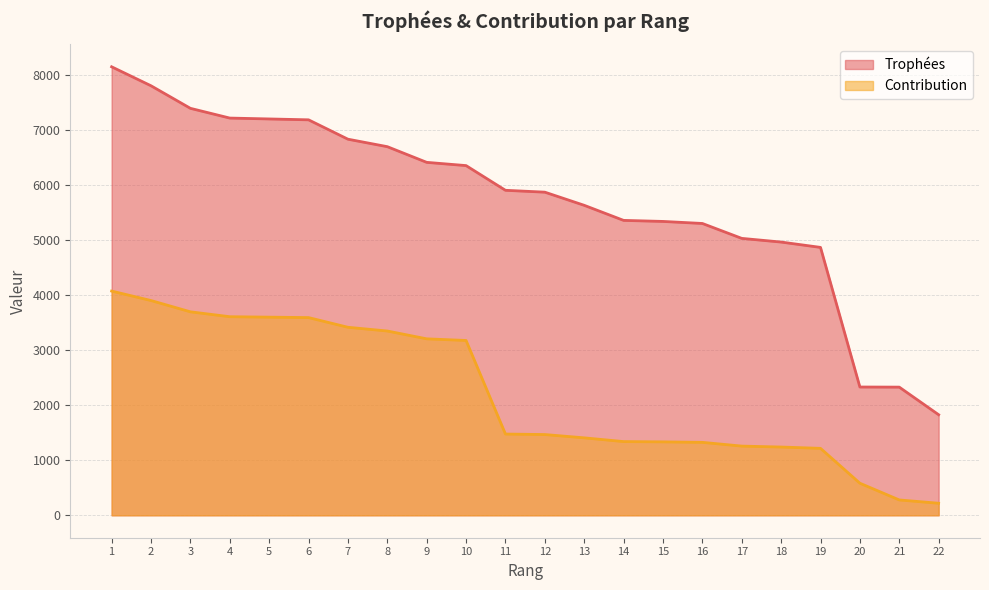

At which label does Contribution reach its minimum?

22